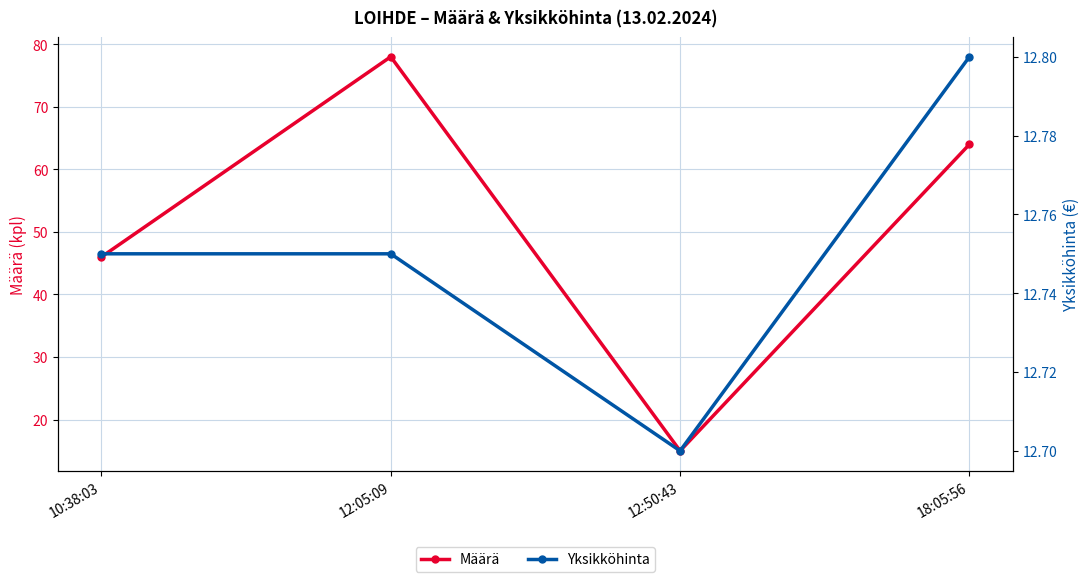

Which series has the largest total across all categories?

Määrä